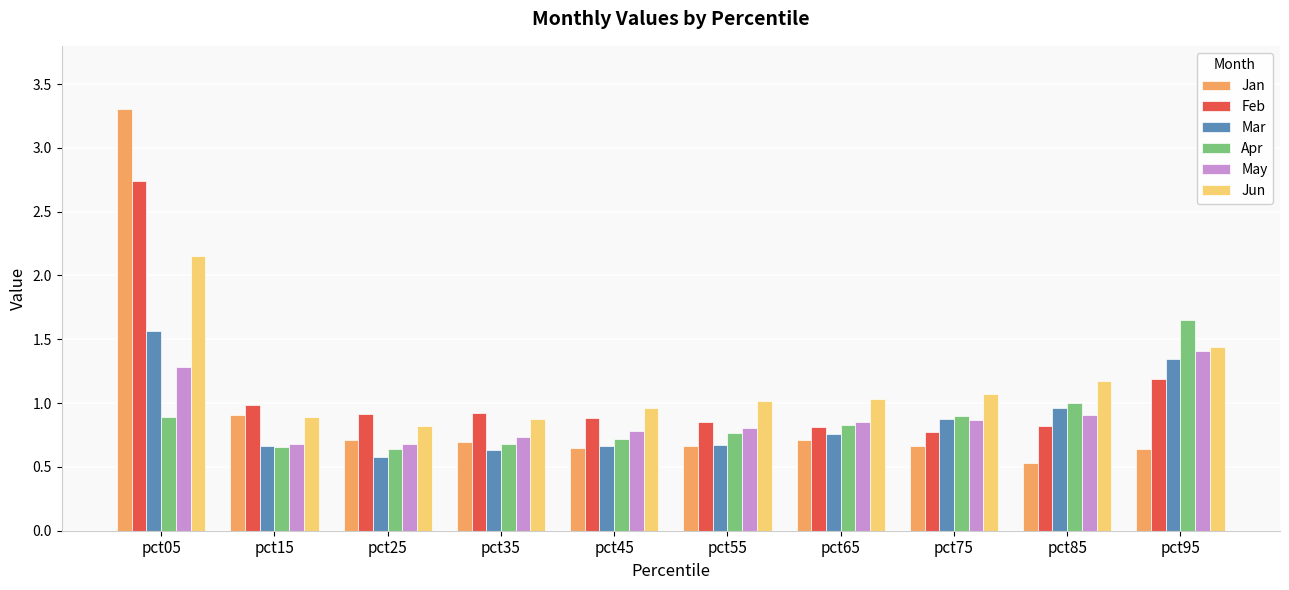

What is the total value across all series at pct95?

7.7